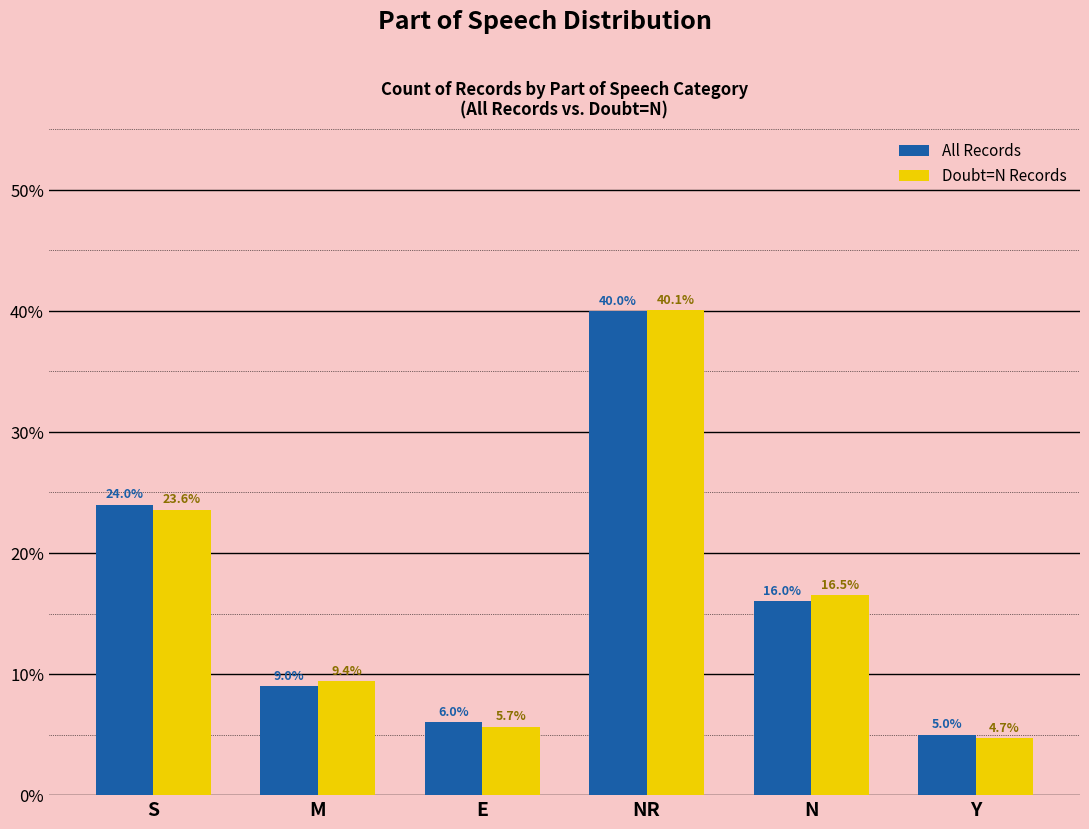

Which category has the lowest value across all series?

Y